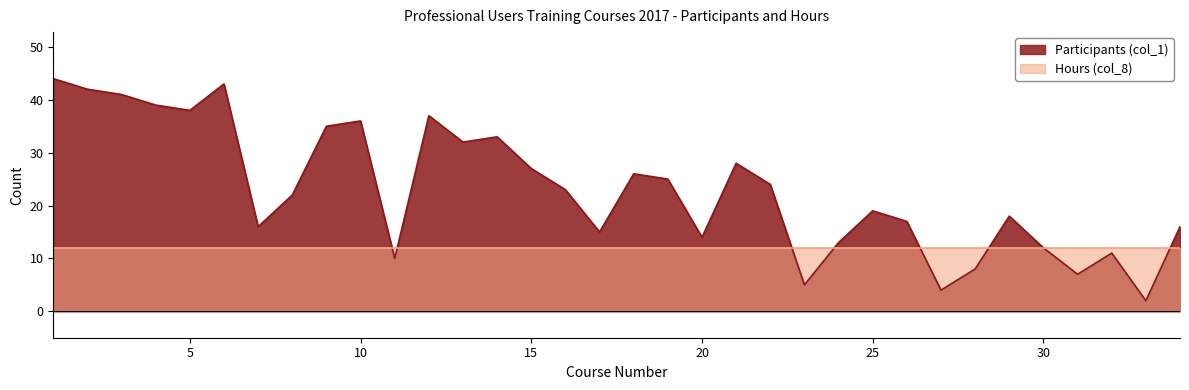

Between 23 and 3, which is larger?

3